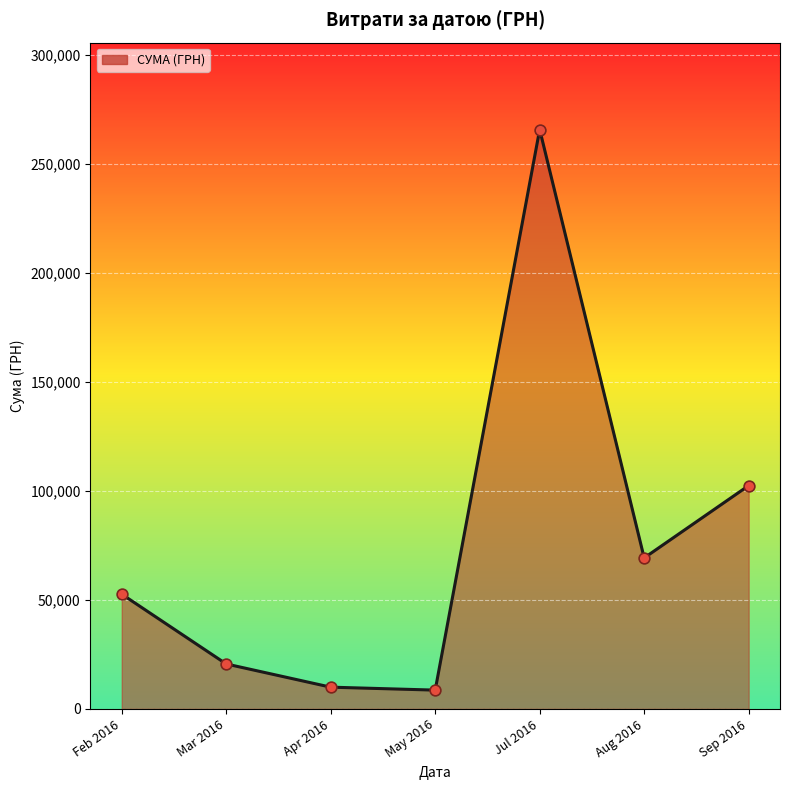

What is the change in value from Mar 2016 to Sep 2016?

+81784.0